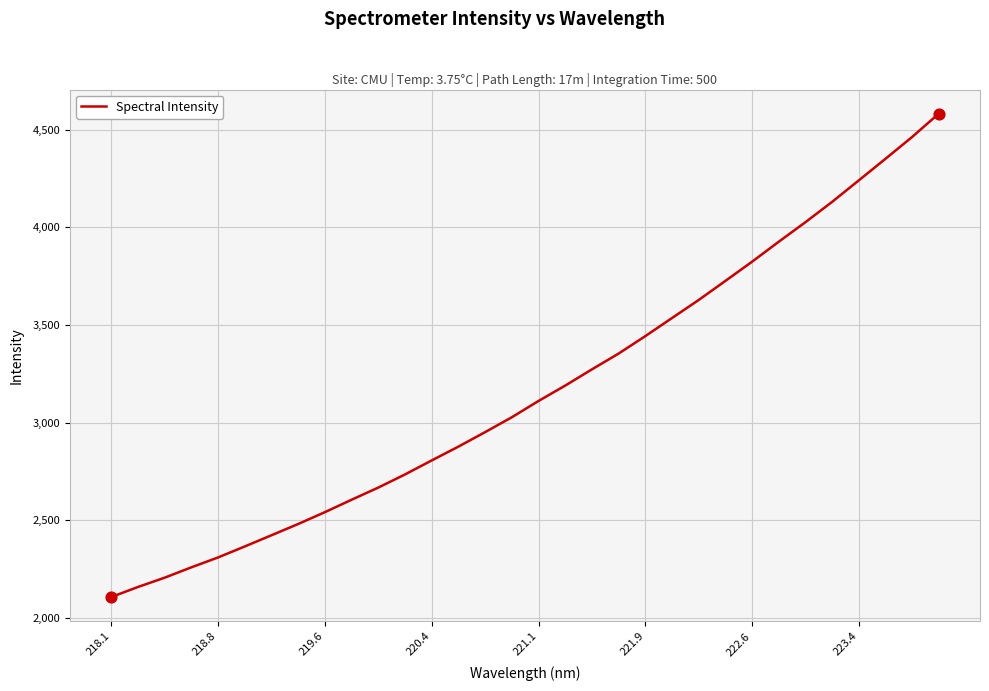

What is the maximum value shown in the chart?

4581.4